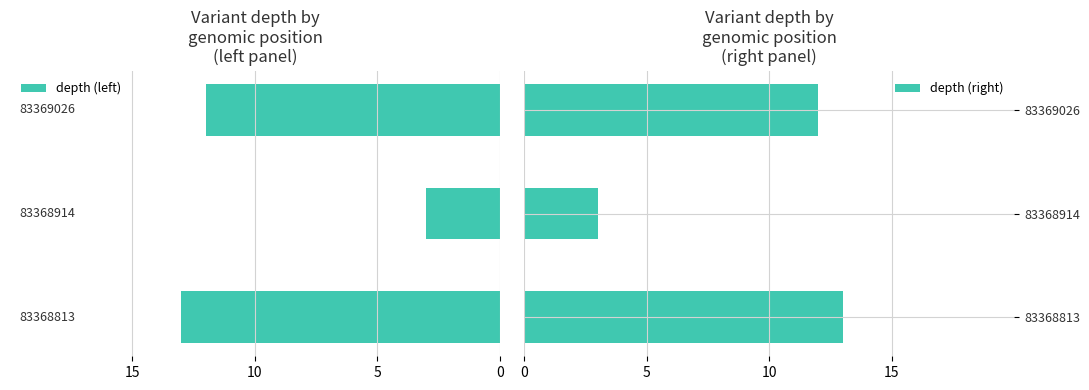

Which series has the widest spread of values?

depth (left)